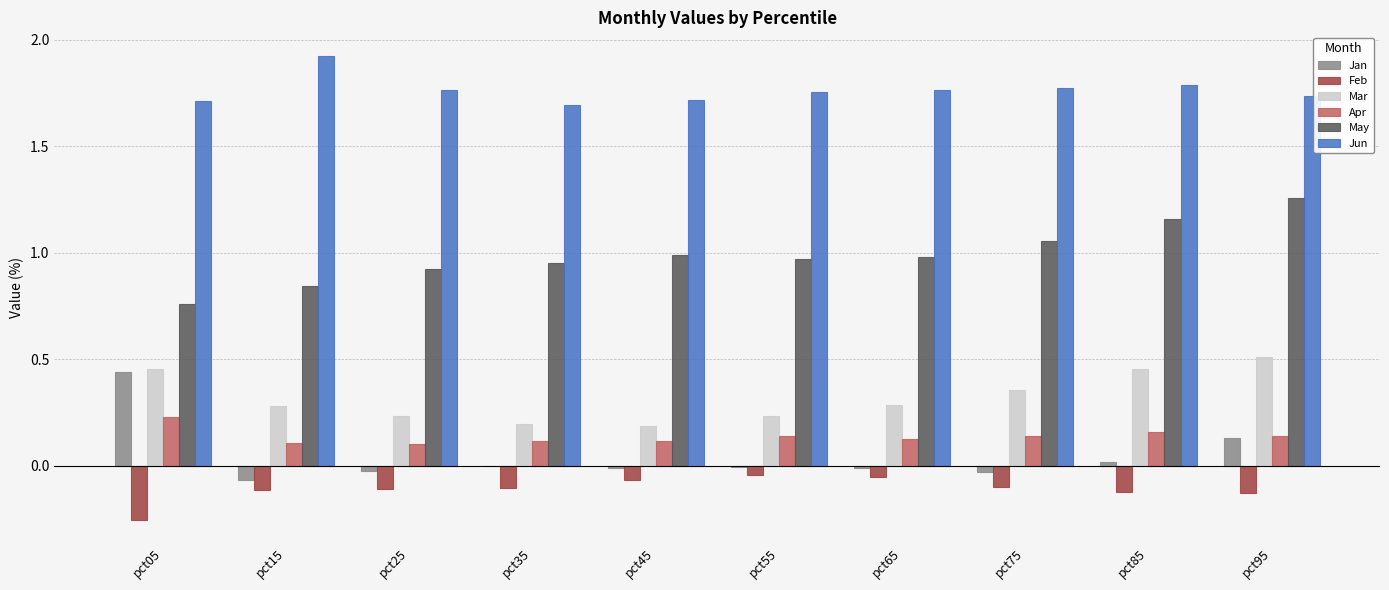

Which category has the highest value across all series?

pct15